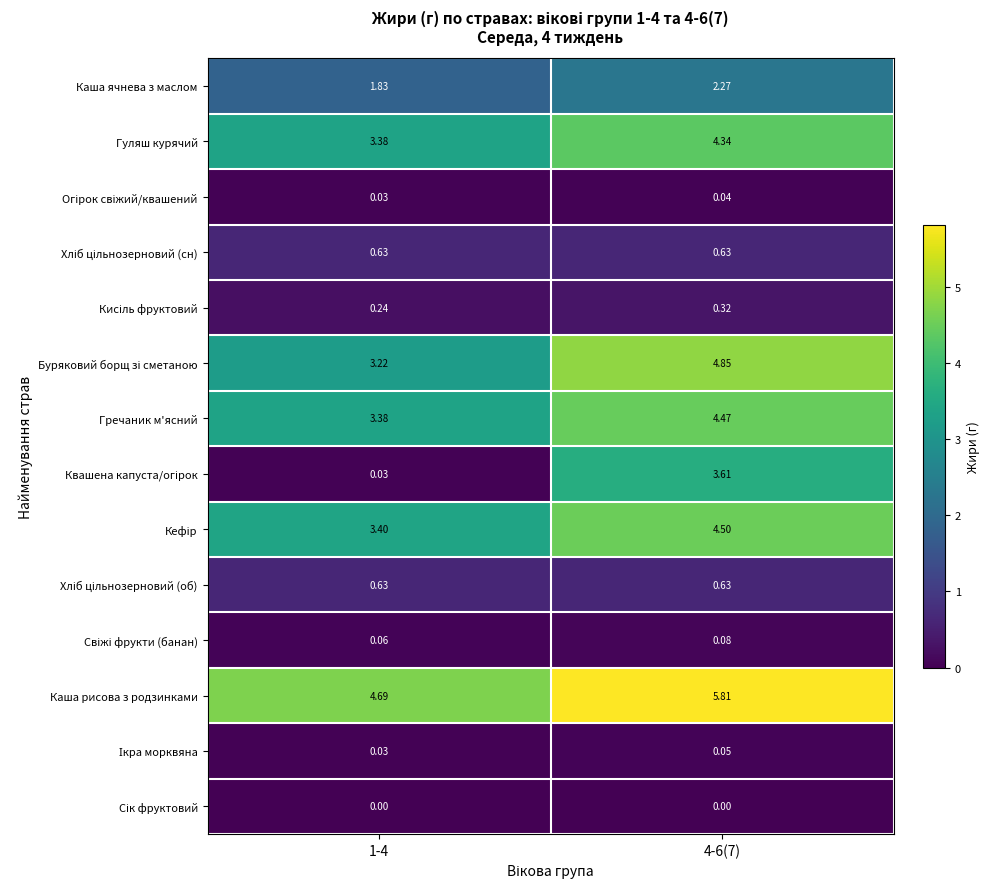

Which series has the largest total across all categories?

Каша рисова з родзинками